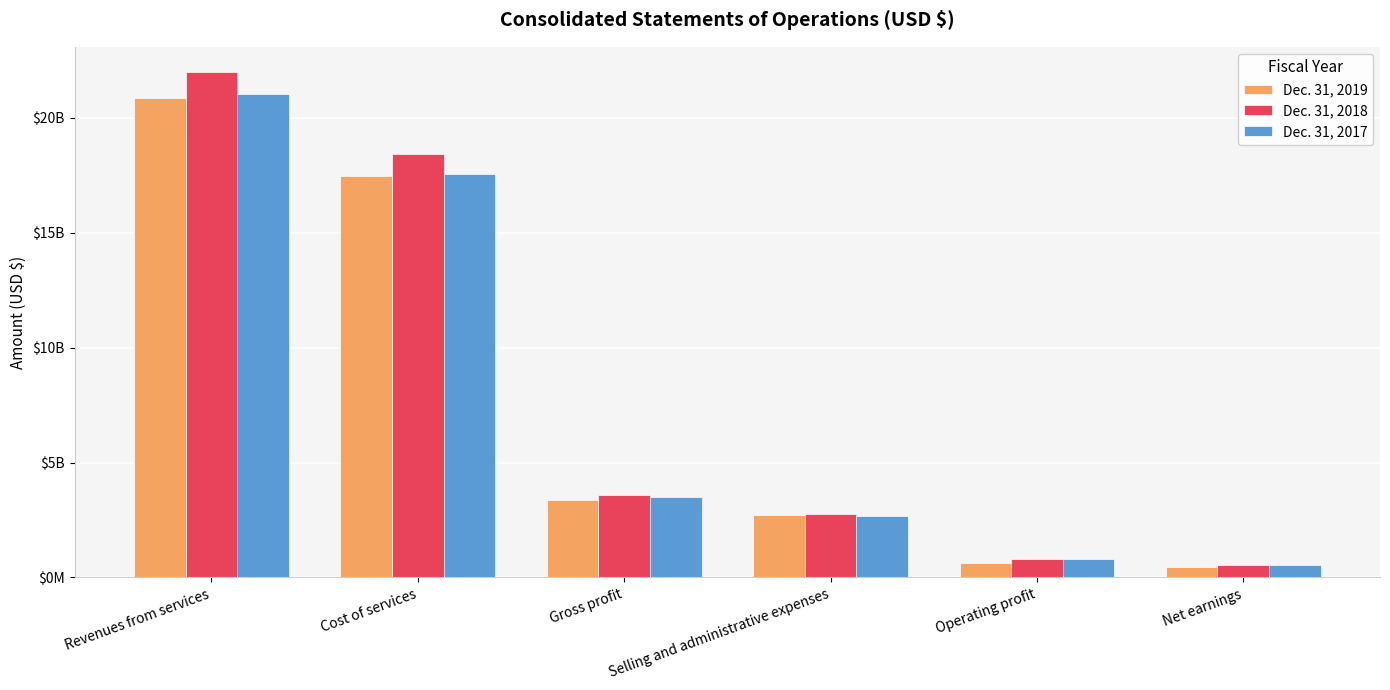

Are the bars horizontal?

No